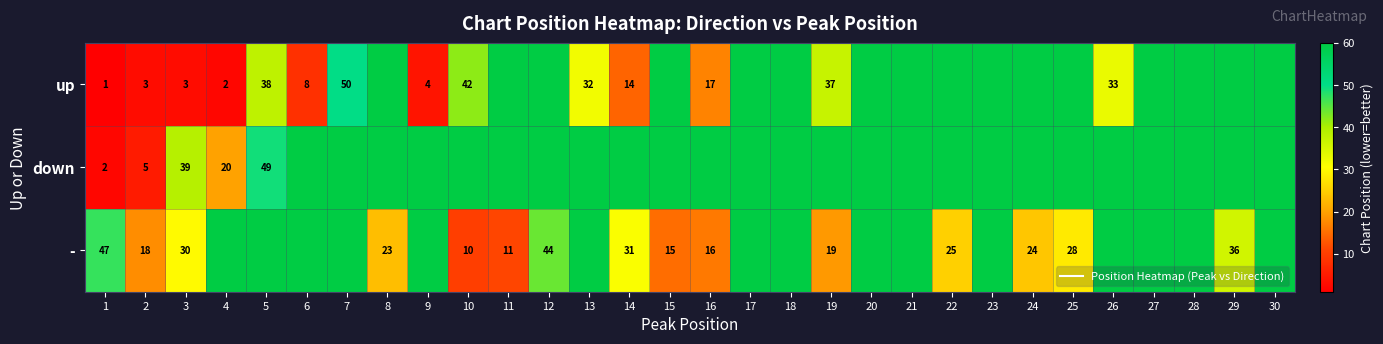

Which category has the highest value across all series?

8